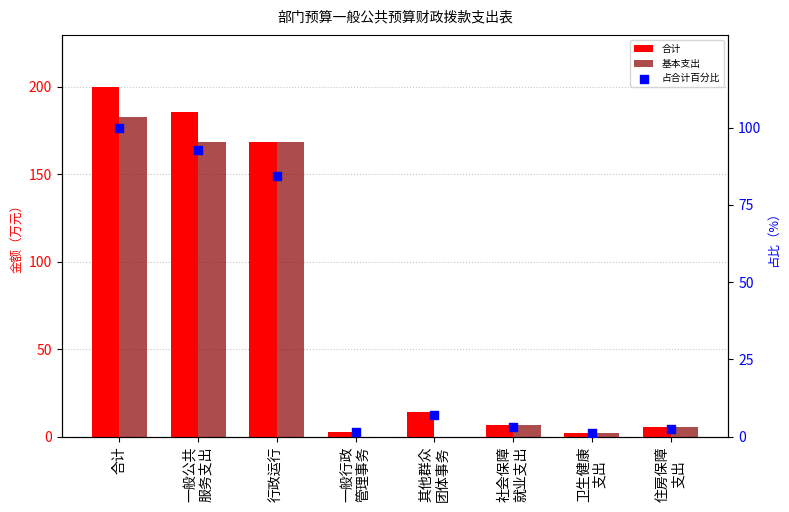

Which series contains the lowest Y value?

基本支出